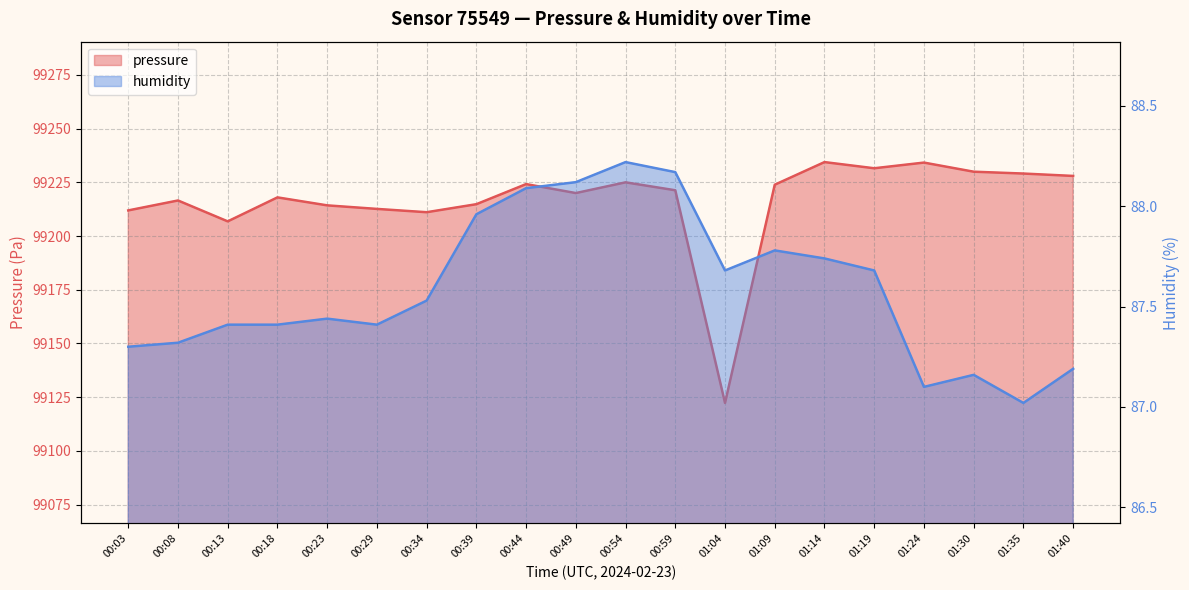

Reading left to right, transcribe all the data shown in this chart.

pressure: 00:03=99211.9	00:08=99216.5	00:13=99206.8	00:18=99218.0	00:23=99214.3	00:29=99212.6	00:34=99211.1	00:39=99214.8	00:44=99224.1	00:49=99220.0	00:54=99225.0	00:59=99221.3	01:04=99122.3	01:09=99223.9	01:14=99234.4	01:19=99231.5	01:24=99234.2	01:30=99229.9	01:35=99229.1	01:40=99227.9
humidity: 00:03=87.3	00:08=87.3	00:13=87.4	00:18=87.4	00:23=87.4	00:29=87.4	00:34=87.5	00:39=88.0	00:44=88.1	00:49=88.1	00:54=88.2	00:59=88.2	01:04=87.7	01:09=87.8	01:14=87.7	01:19=87.7	01:24=87.1	01:30=87.2	01:35=87.0	01:40=87.2